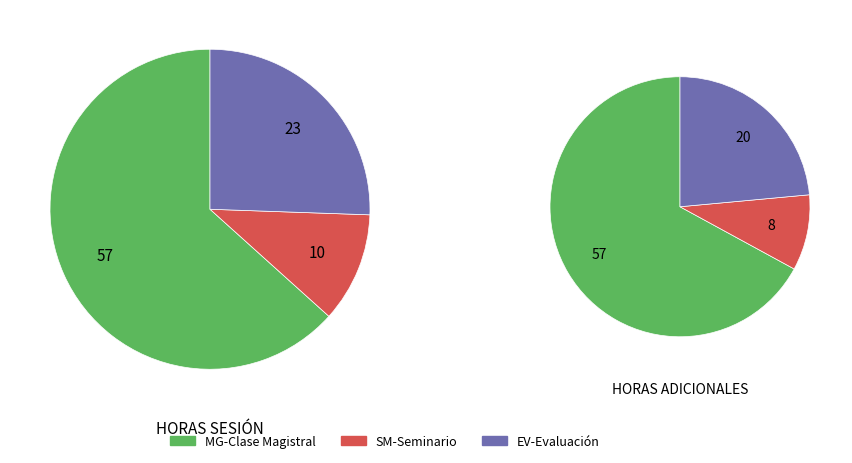

Is SM-Seminario the majority of the pie?

No